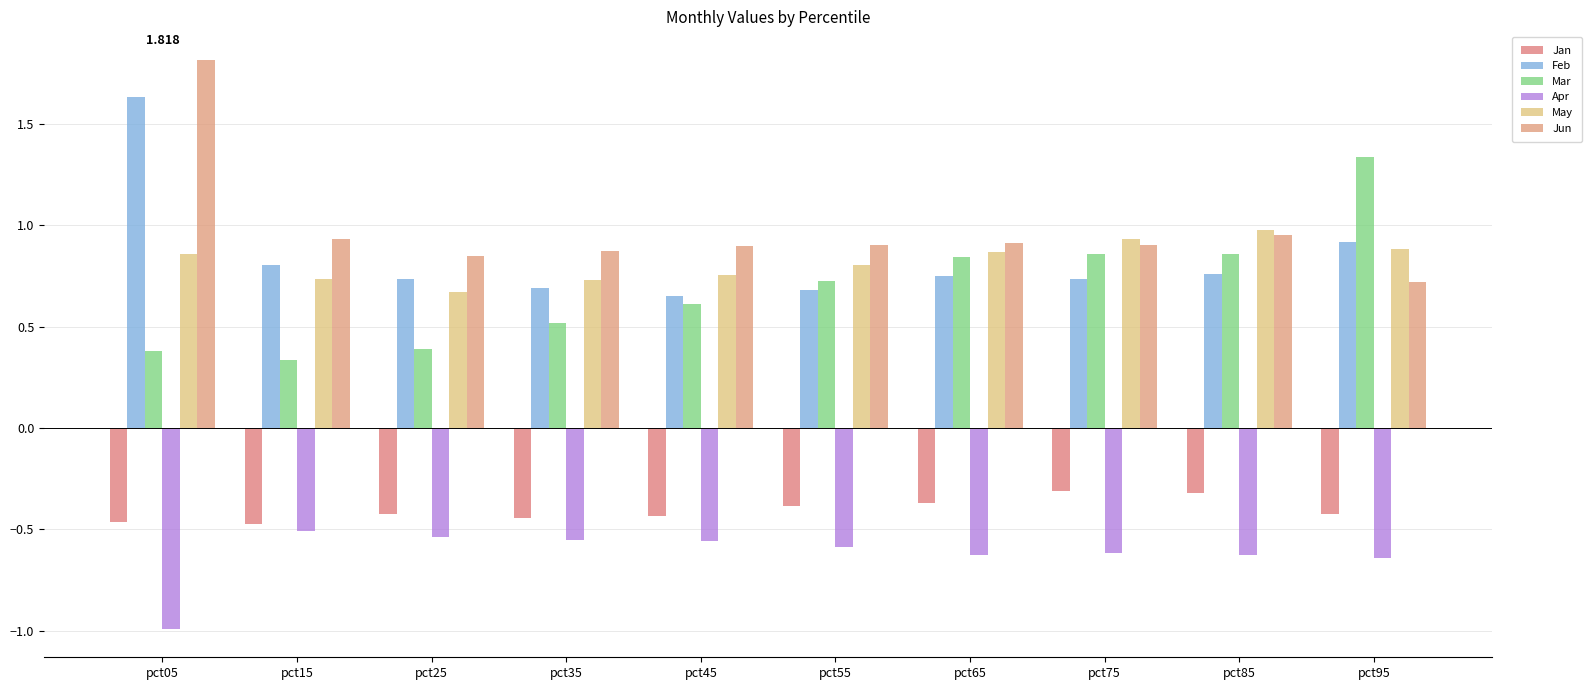

How many series are shown in this chart?

6